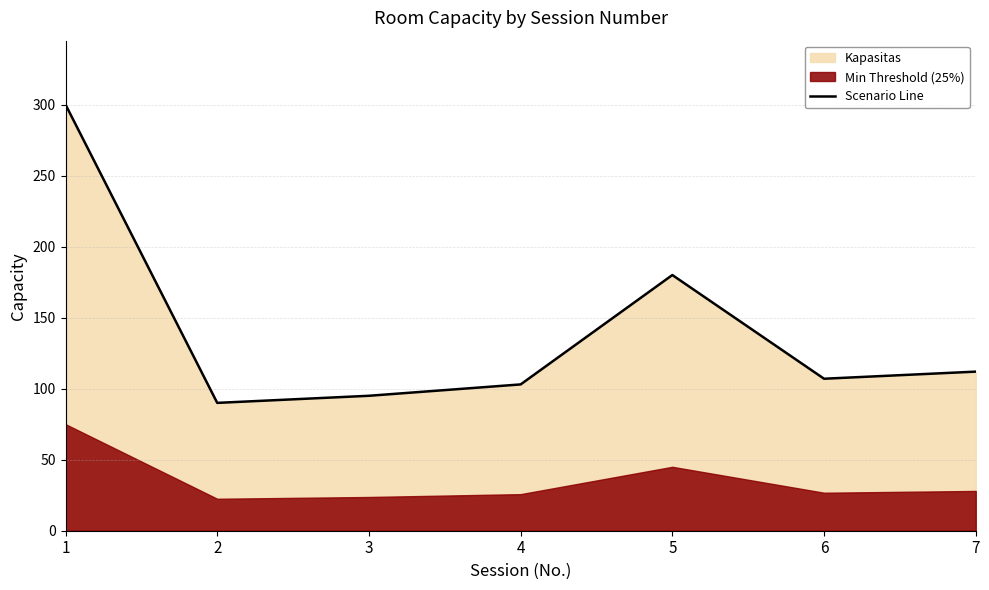

List the labels in order of value, largest first.

1, 5, 7, 6, 4, 3, 2